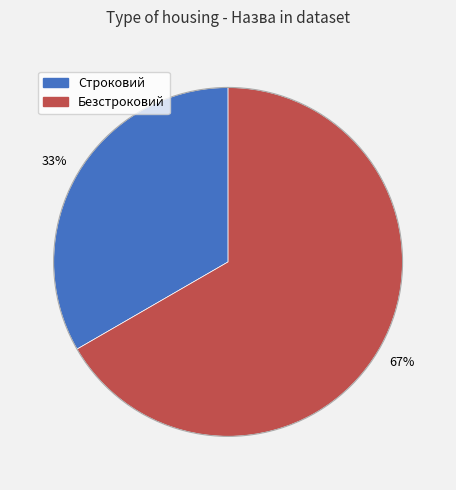

What percentage is the Безстроковий slice, to the nearest percent?

67%